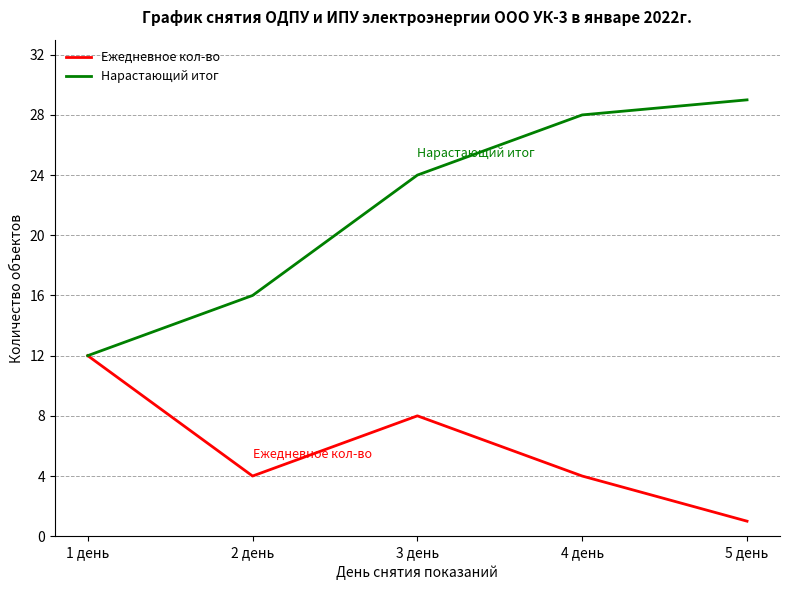

Is it true that Нарастающий итог equals 34 at 3 день?

False